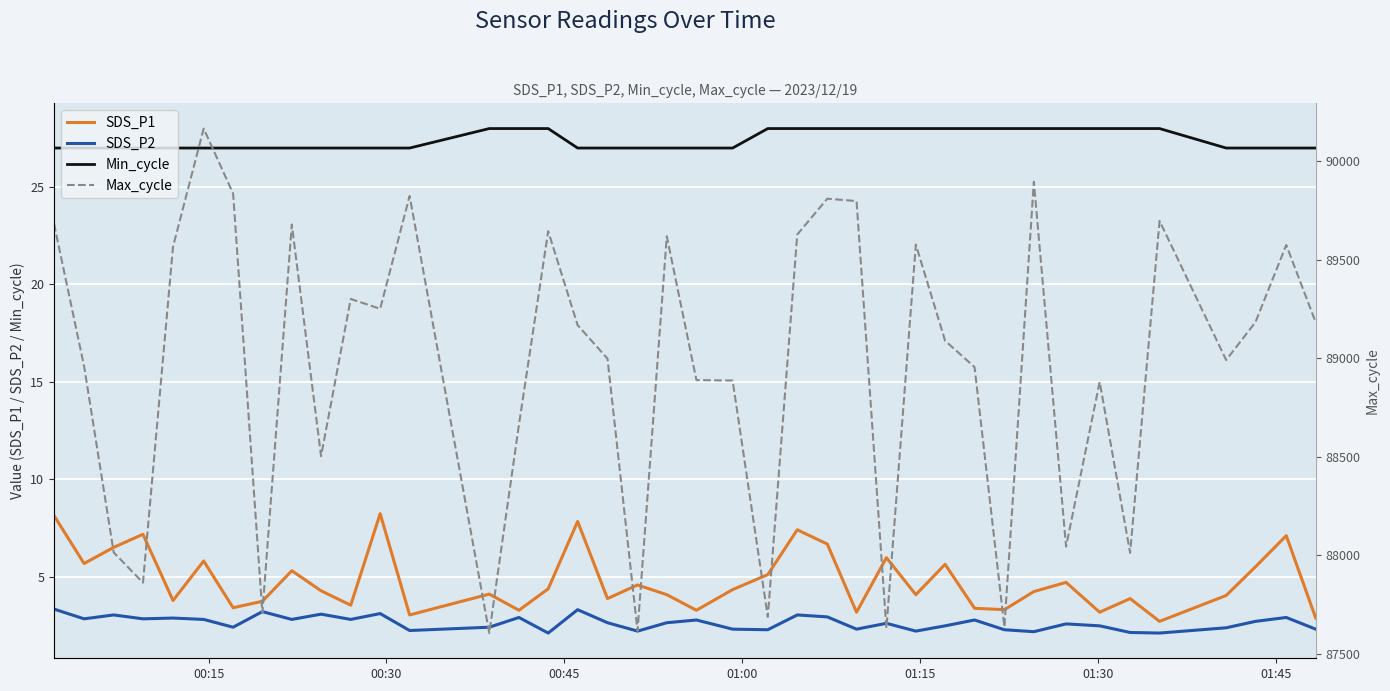

True or false: Min_cycle and SDS_P2 cross at least once.

False